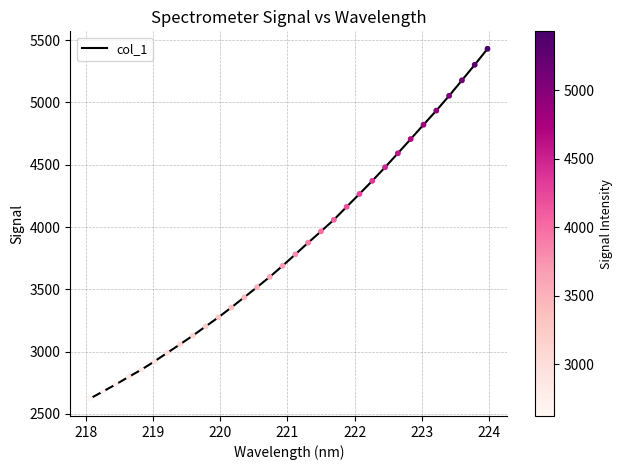

What is the greatest value displayed?

5430.9